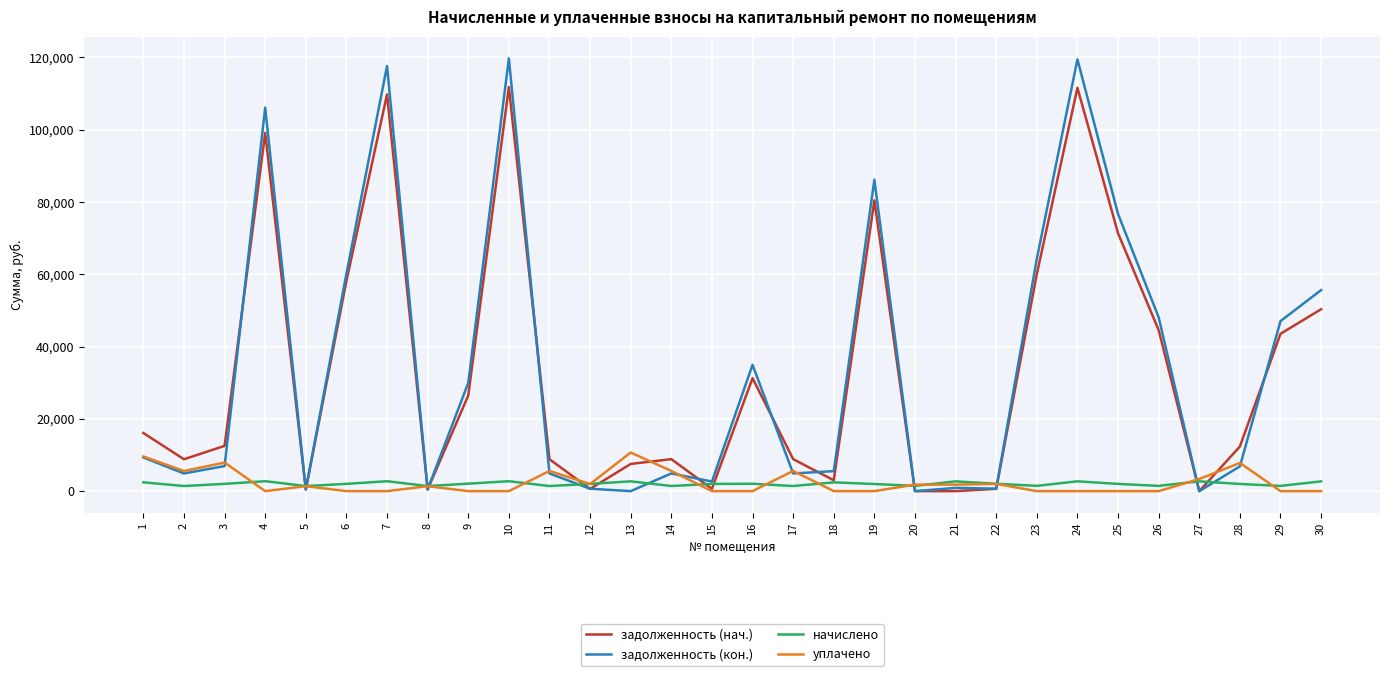

How many distinct data groups are displayed?

4